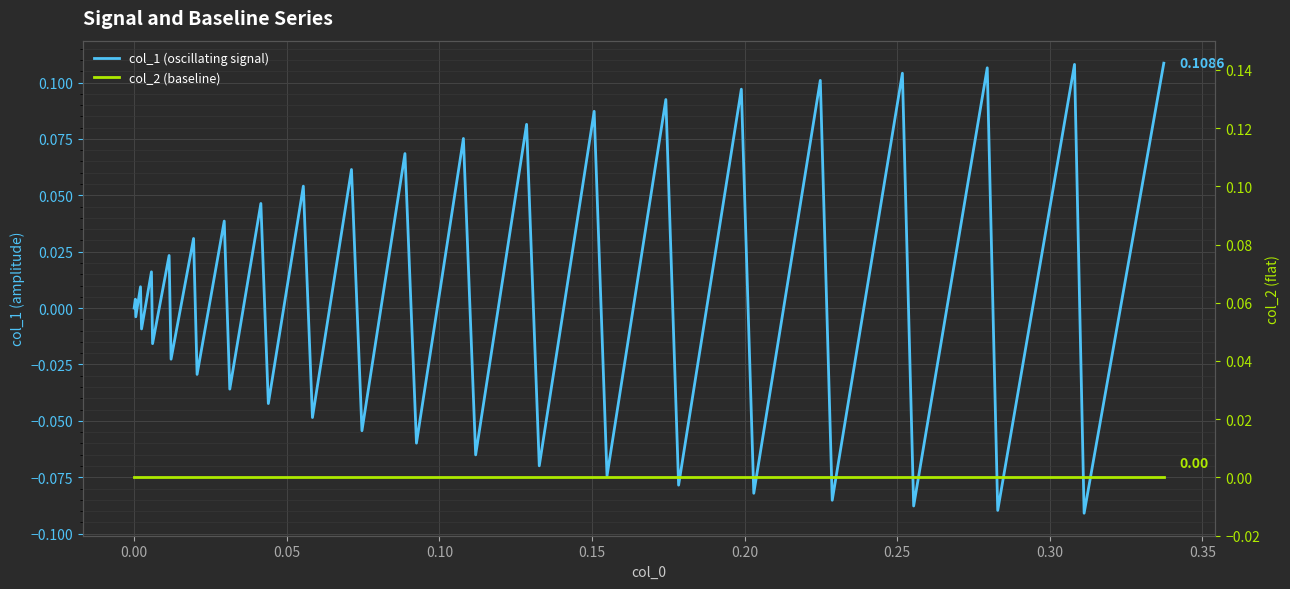

What is the lowest value of the col_1 (oscillating signal) series?

-0.1